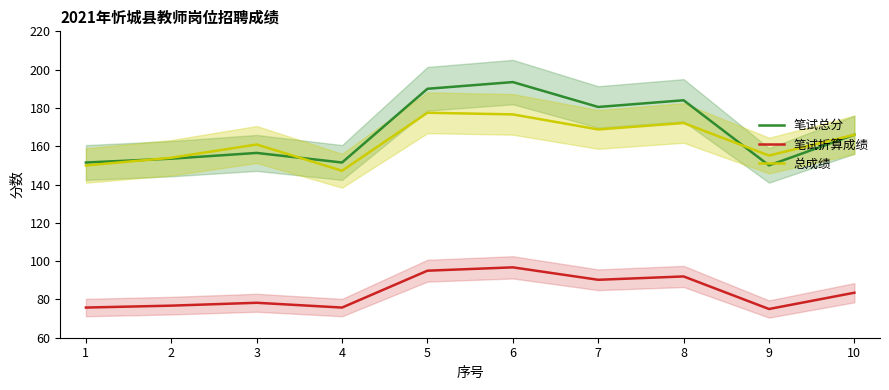

In 笔试总分, how many points are higher than both neighbors (excluding endpoints)?

3